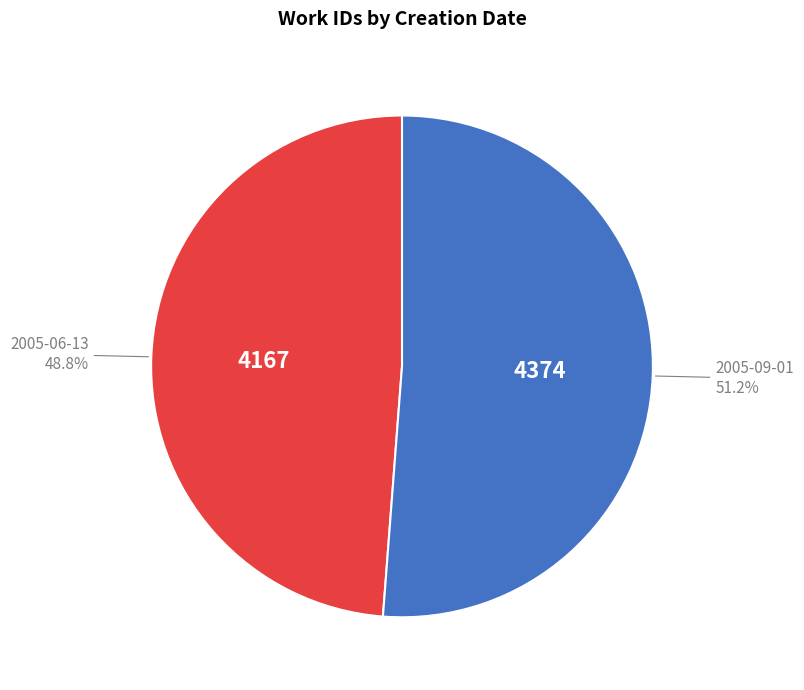

Does any single category account for the majority?

Yes